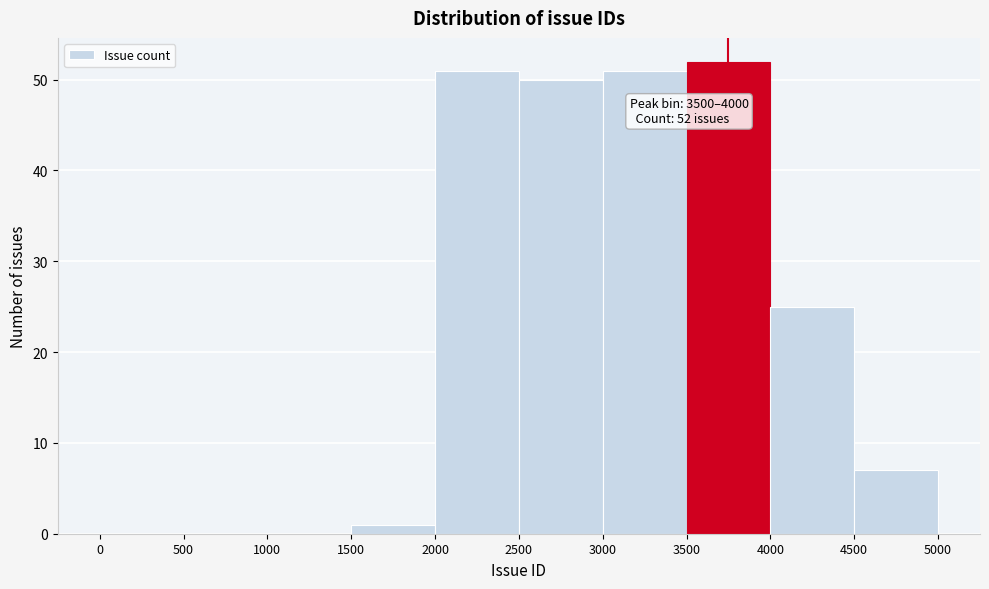

Over which range of the x-axis is the bar tallest?

3500 to 4000